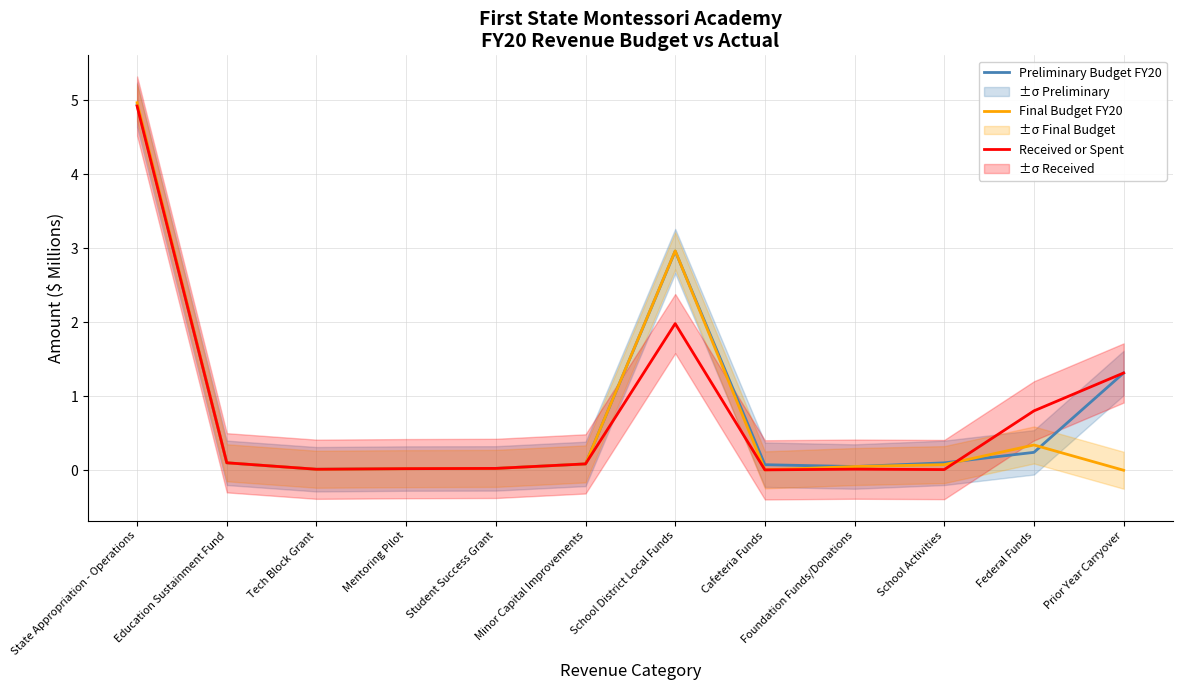

At which label does Received or Spent reach its peak?

State Appropriation - Operations